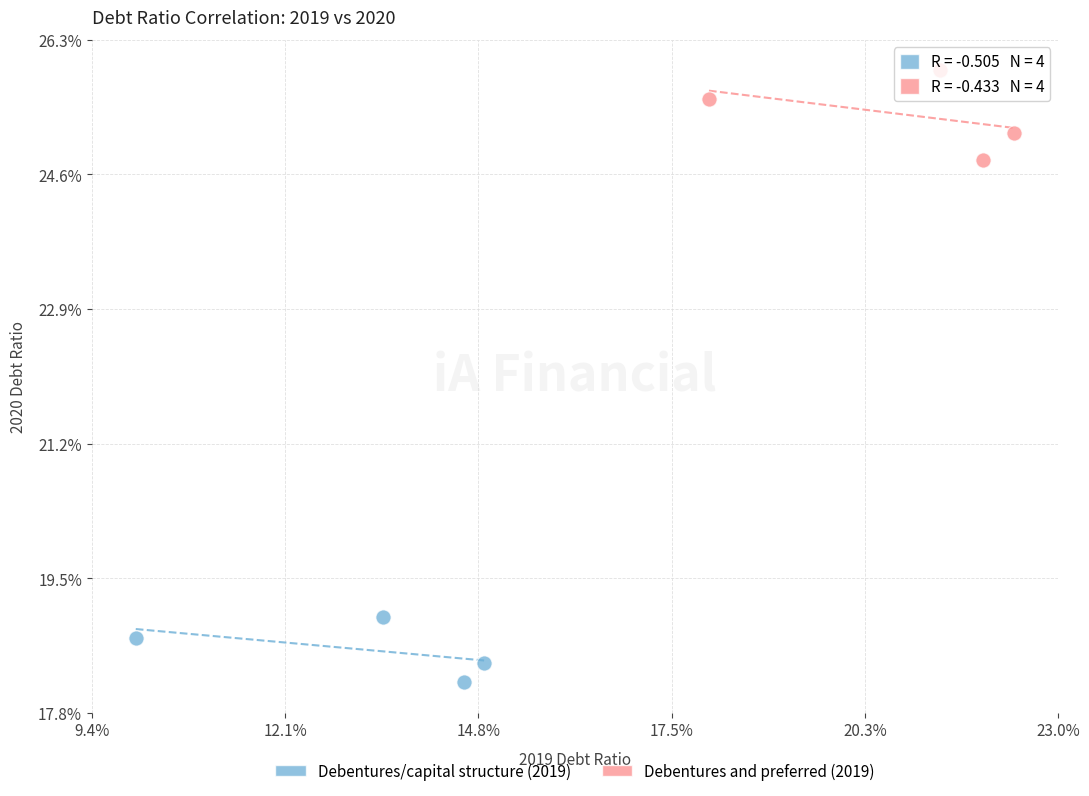

Which series contains the lowest Y value?

Debentures/capital structure (2019)